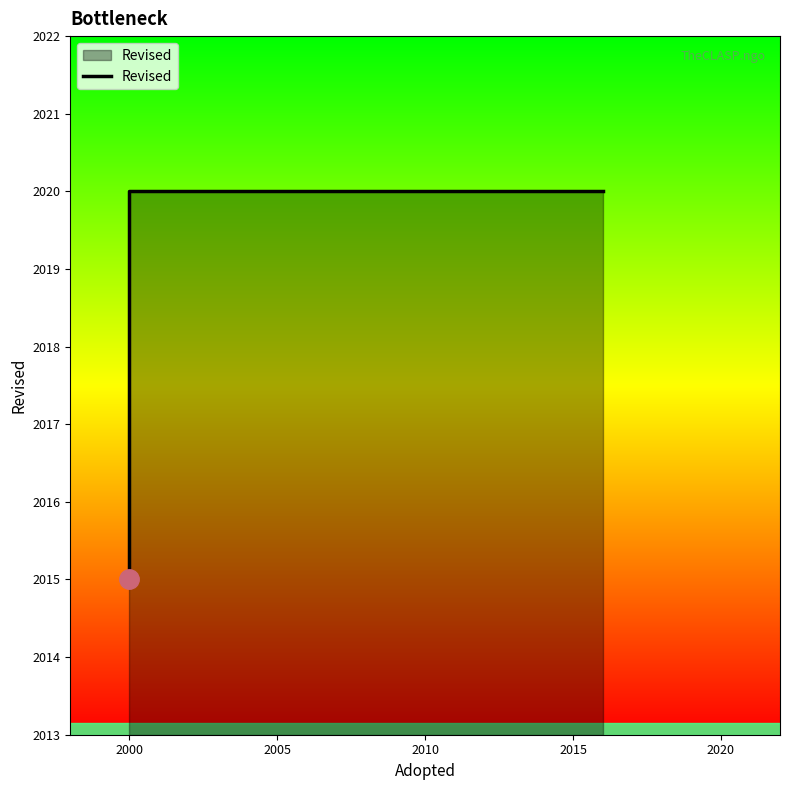

True or false: the data shows 2020 at 2000.

True